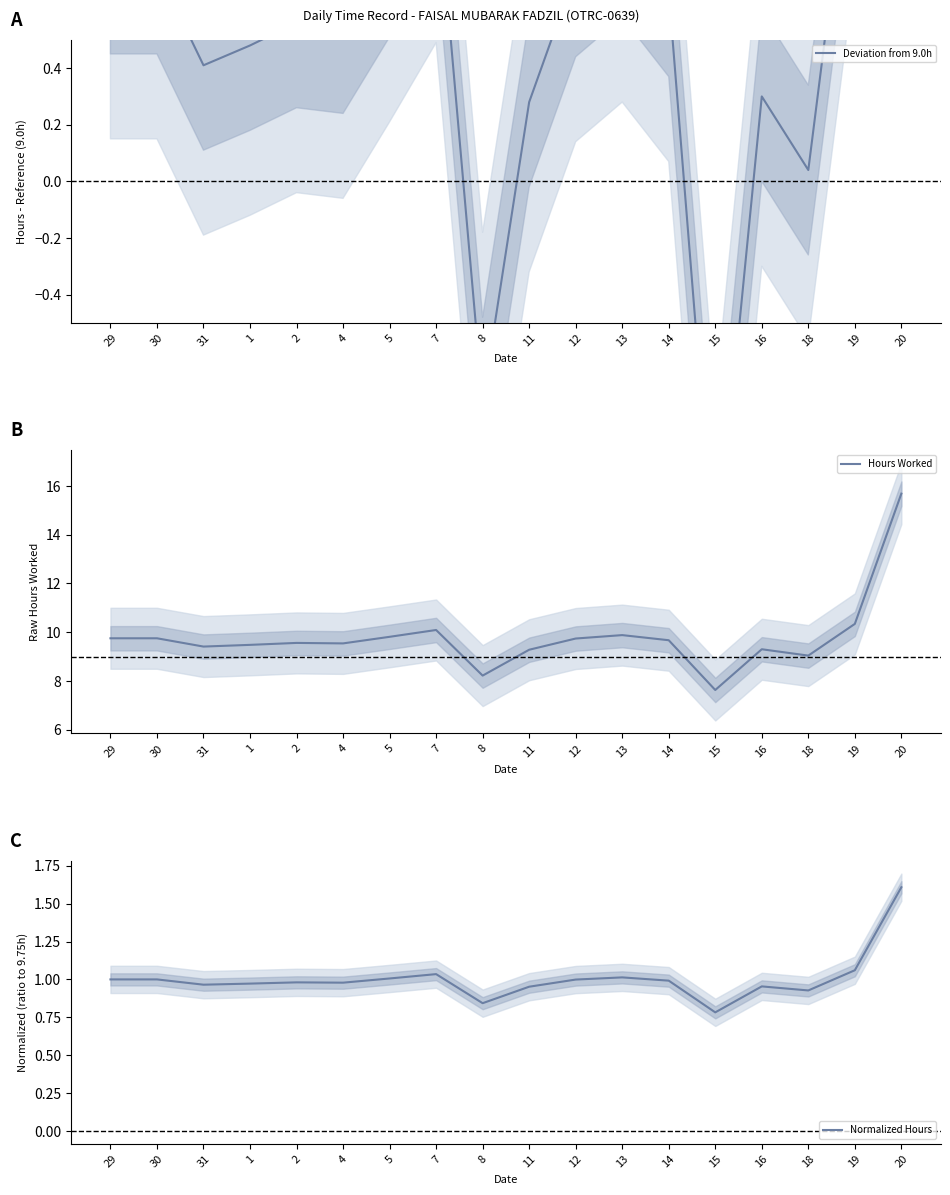

What is the difference between the maximum and minimum values in the Hours Worked series?

8.1